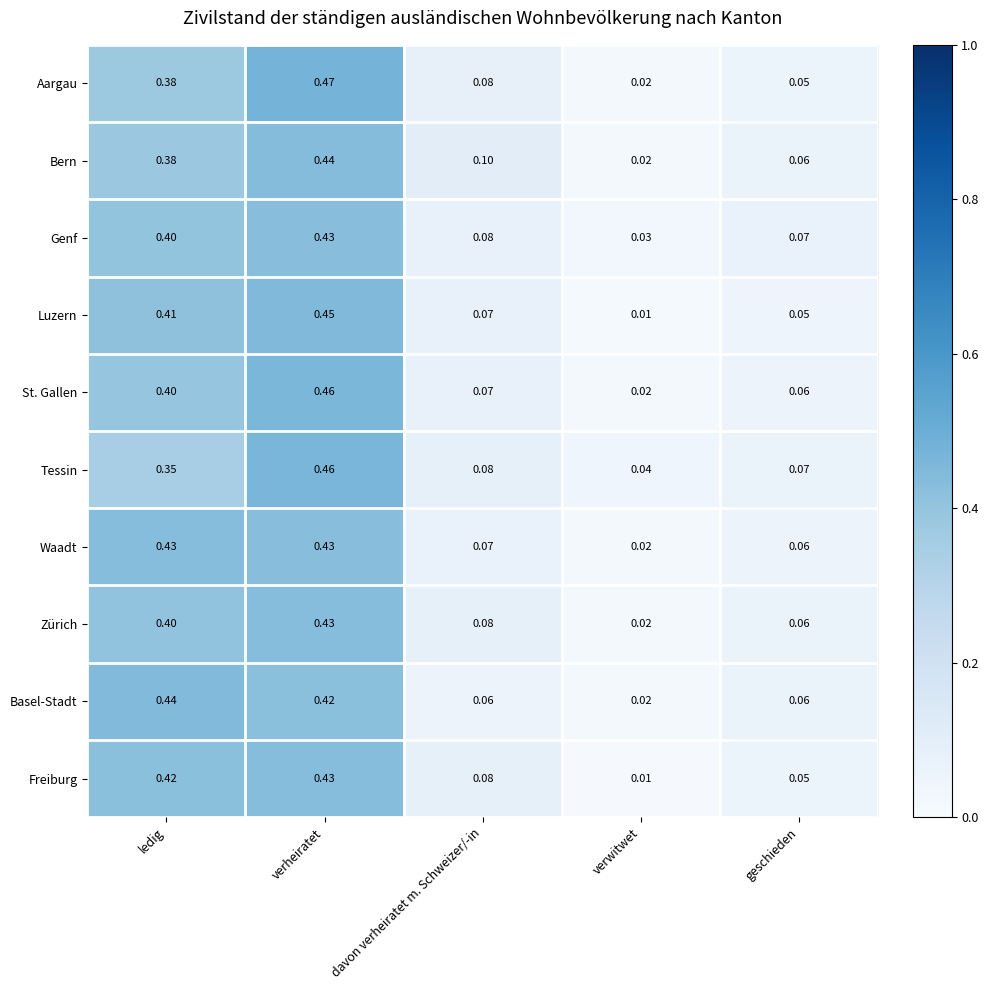

Count the number of data series in this chart.

10